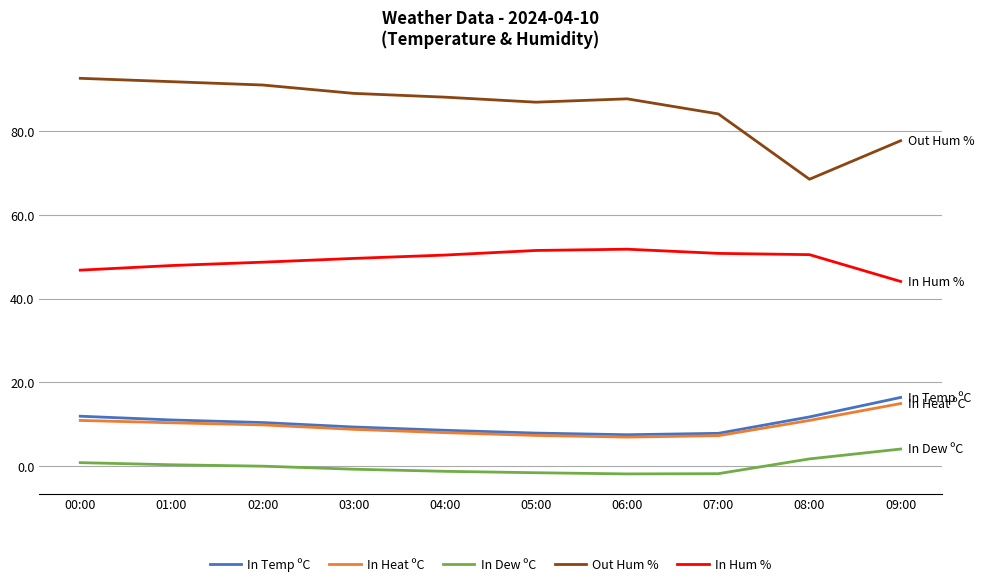

What is the difference between the maximum and second lowest values in the In Heat ºC series?

7.7